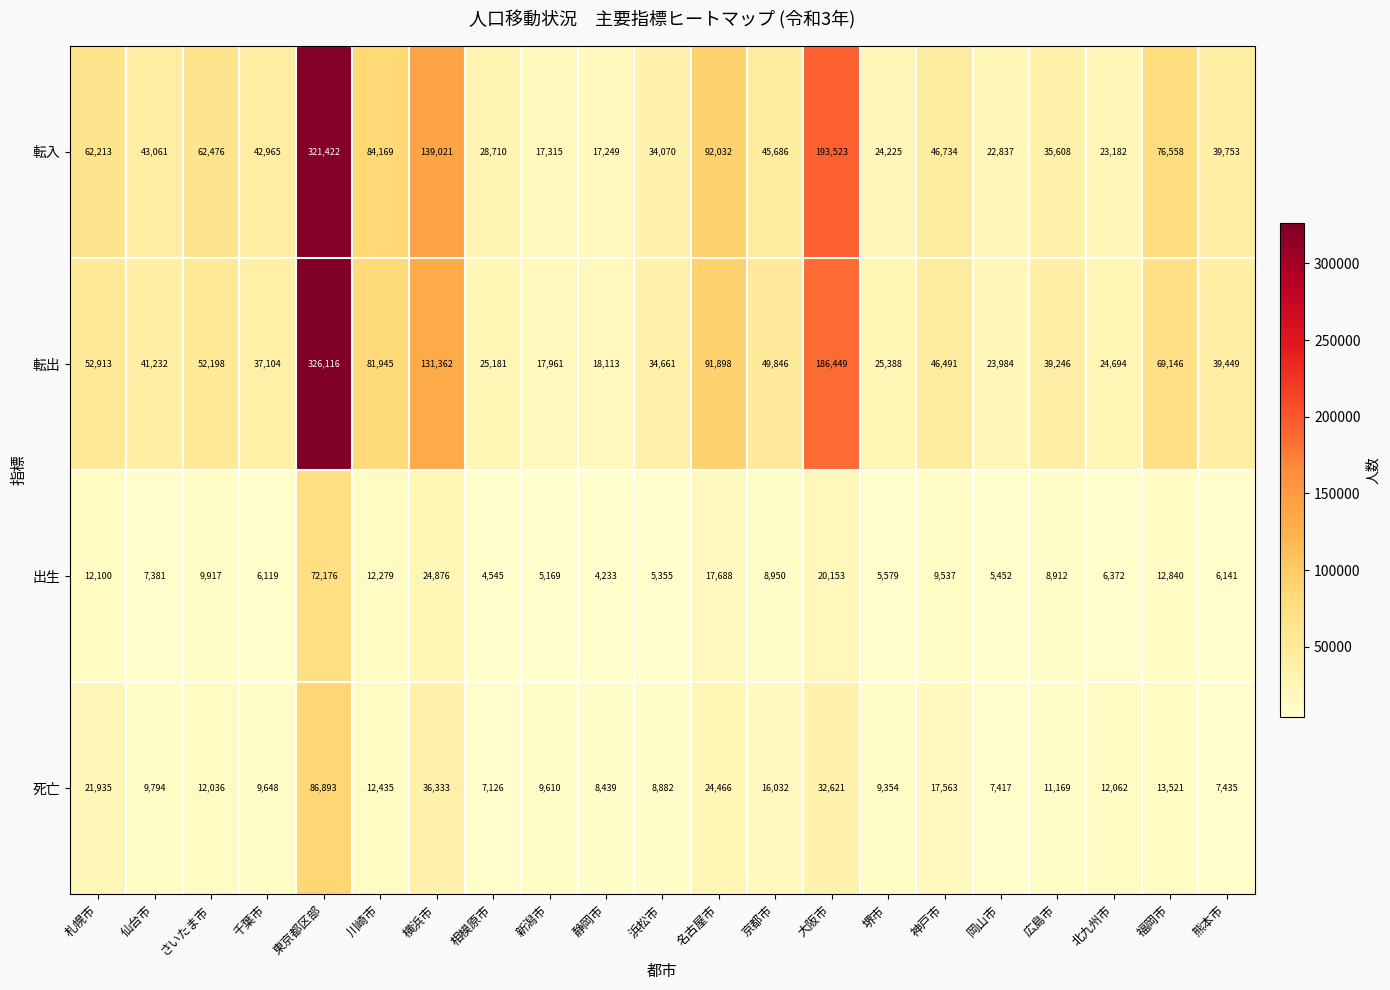

What is the spread (max minus min) of values at 静岡市?

13880